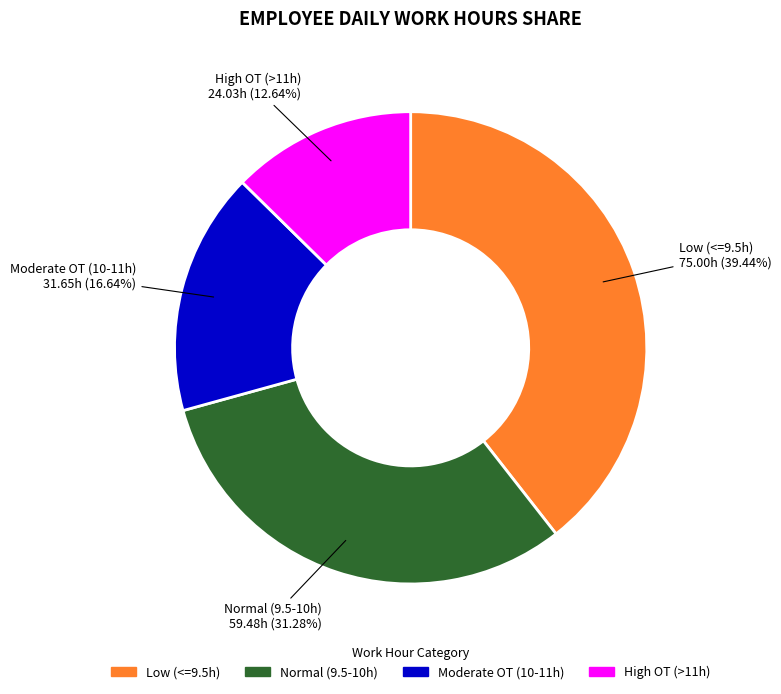

Is there any slice that represents more than half of the pie?

No